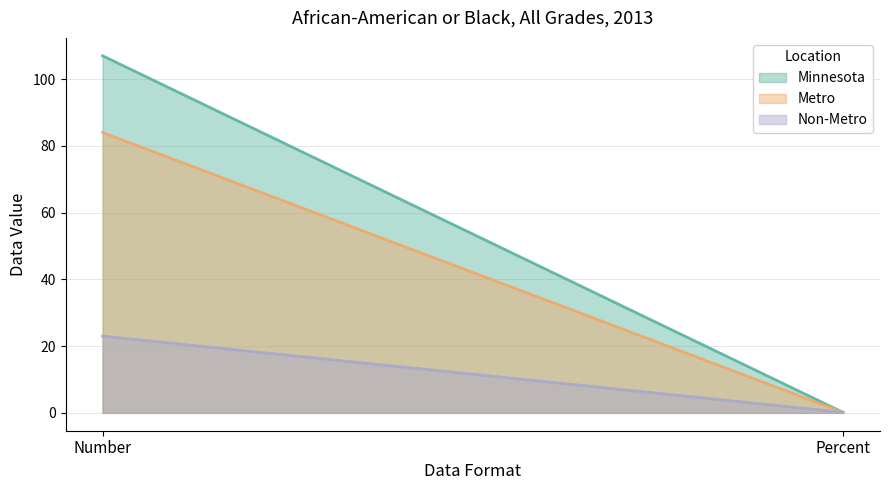

Count the number of data series in this chart.

3